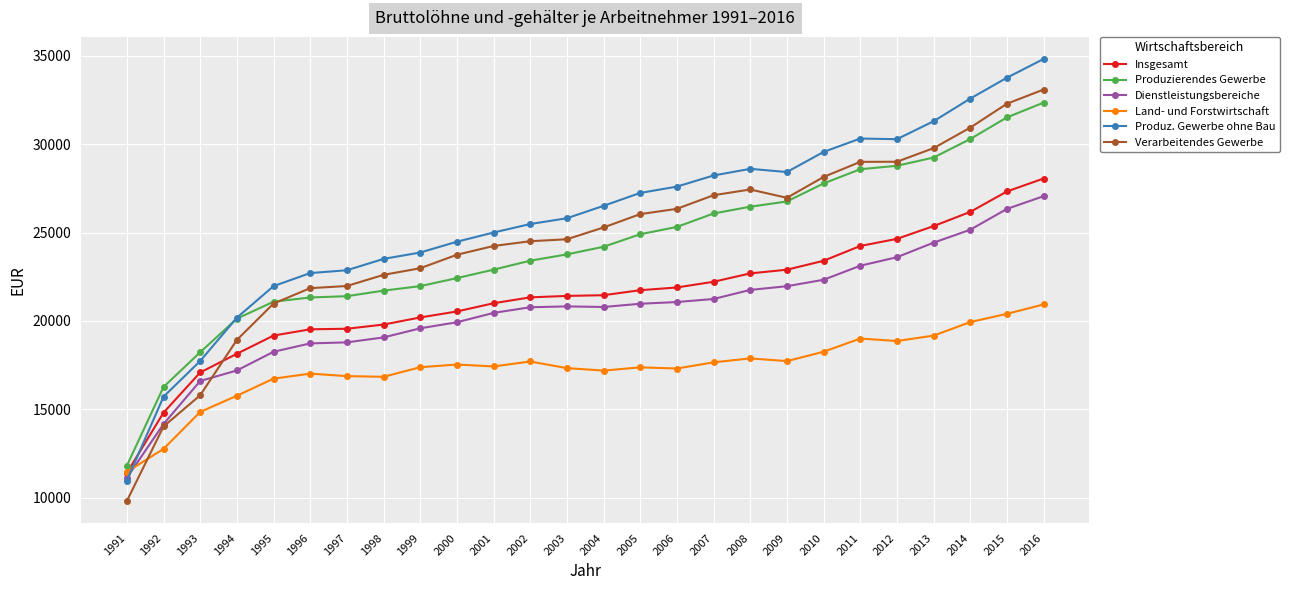

What is the sum of all Dienstleistungsbereiche values?

535407